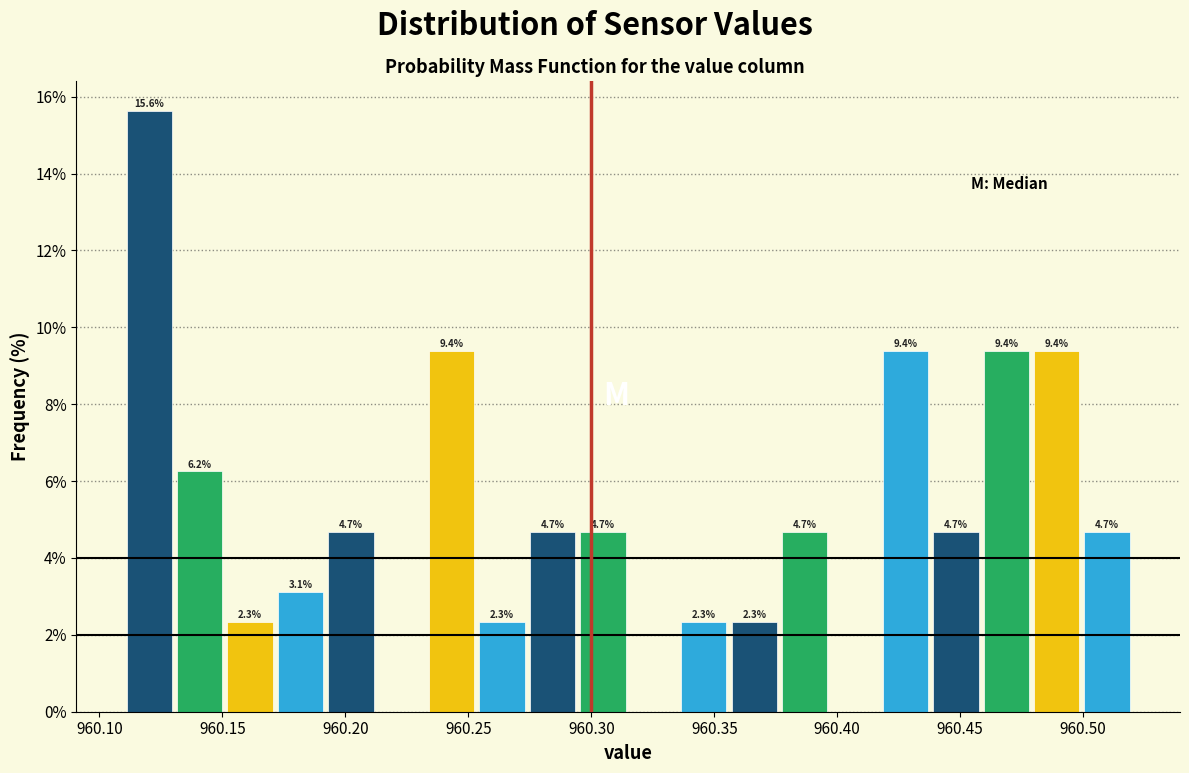

Over which range of the x-axis is the bar tallest?

960.110 to 960.130